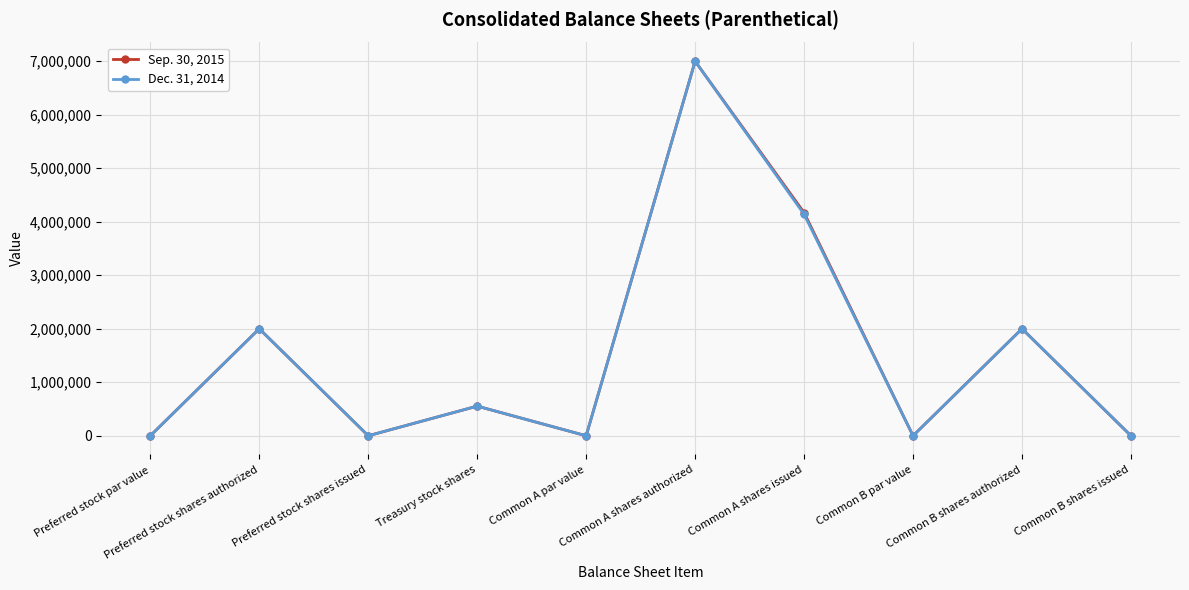

What is the label of the 6th point from the left?

Common A shares authorized